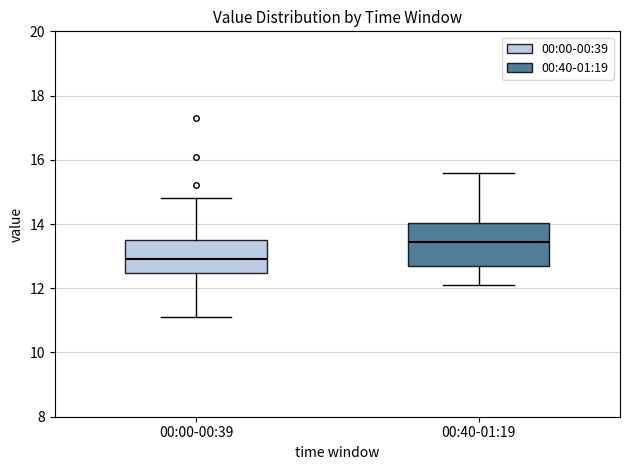

Which box's median line is the highest?

00:40-01:19